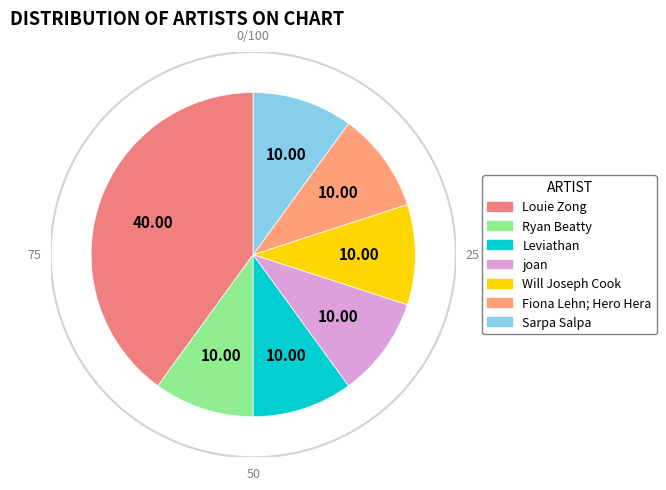

Which slice is the largest?

Louie Zong